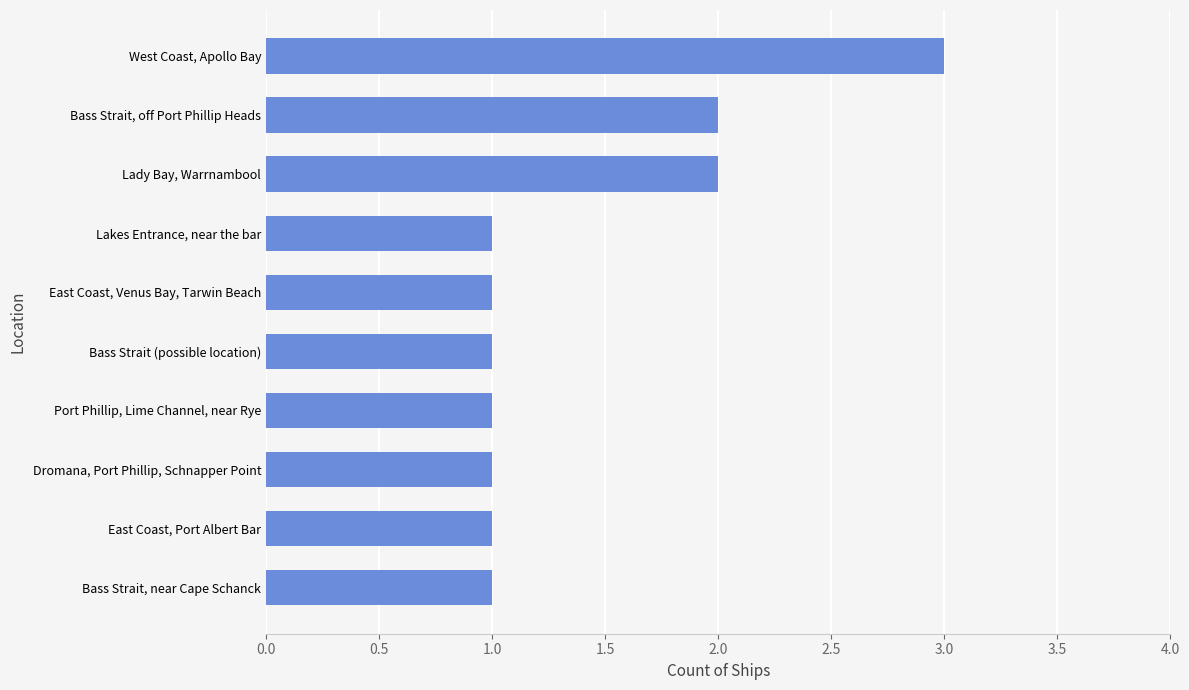

What is the sum of all values?

14